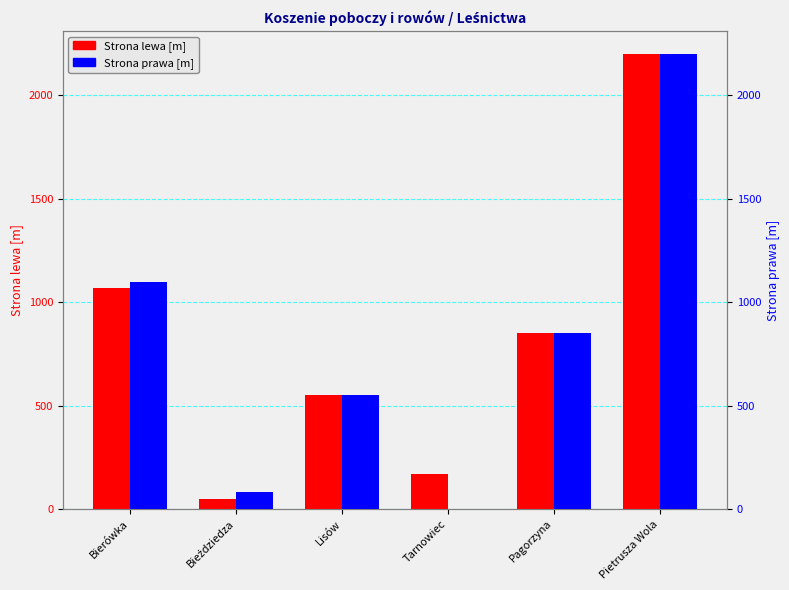

At how many categories does at least one series exceed 2034?

1